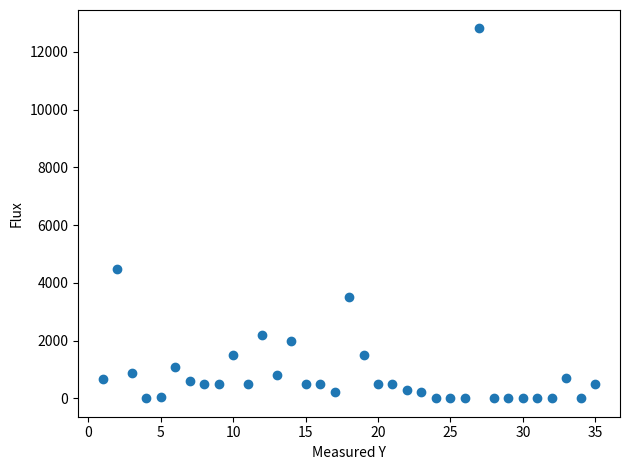

What Y value in the scatter plot is closest to 6404?

4468.0